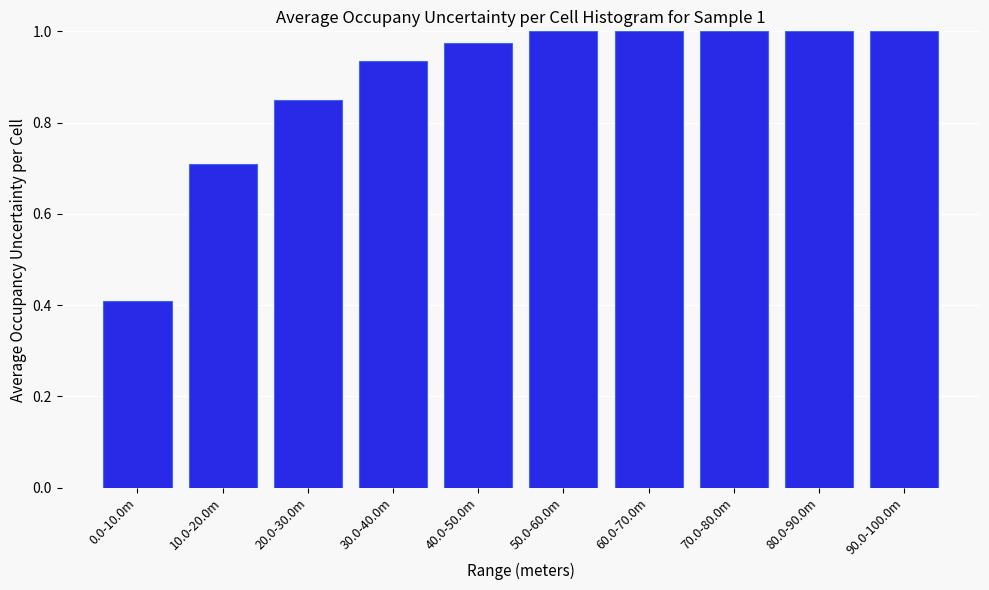

What is the change in value from 0.0-10.0m to 90.0-100.0m?

+0.6